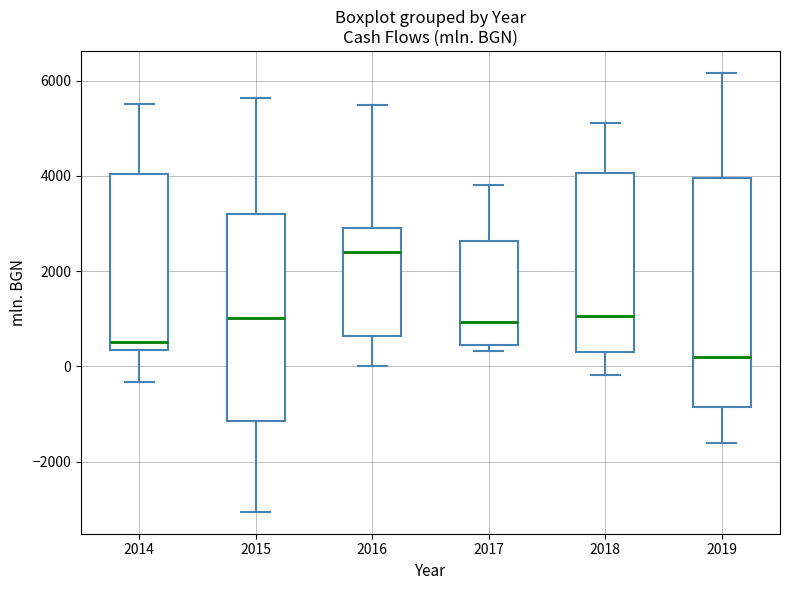

Reading left to right, read every box against the y-axis: the position of its median line, the range the box covers, and the ends of its whiskers. The values are not printed on the chart, so give them approximately, as read against the axis.

2014: median 600, box 400 to 4000, whiskers -400 to 5600
2015: median 1000, box -1200 to 3200, whiskers -3000 to 5600
2016: median 2400, box 600 to 3000, whiskers 0 to 5400
2017: median 1000, box 400 to 2600, whiskers 400 (just below the box's lower edge) to 3800
2018: median 1000, box 400 to 4000, whiskers -200 to 5200
2019: median 200, box -800 to 4000, whiskers -1600 to 6200